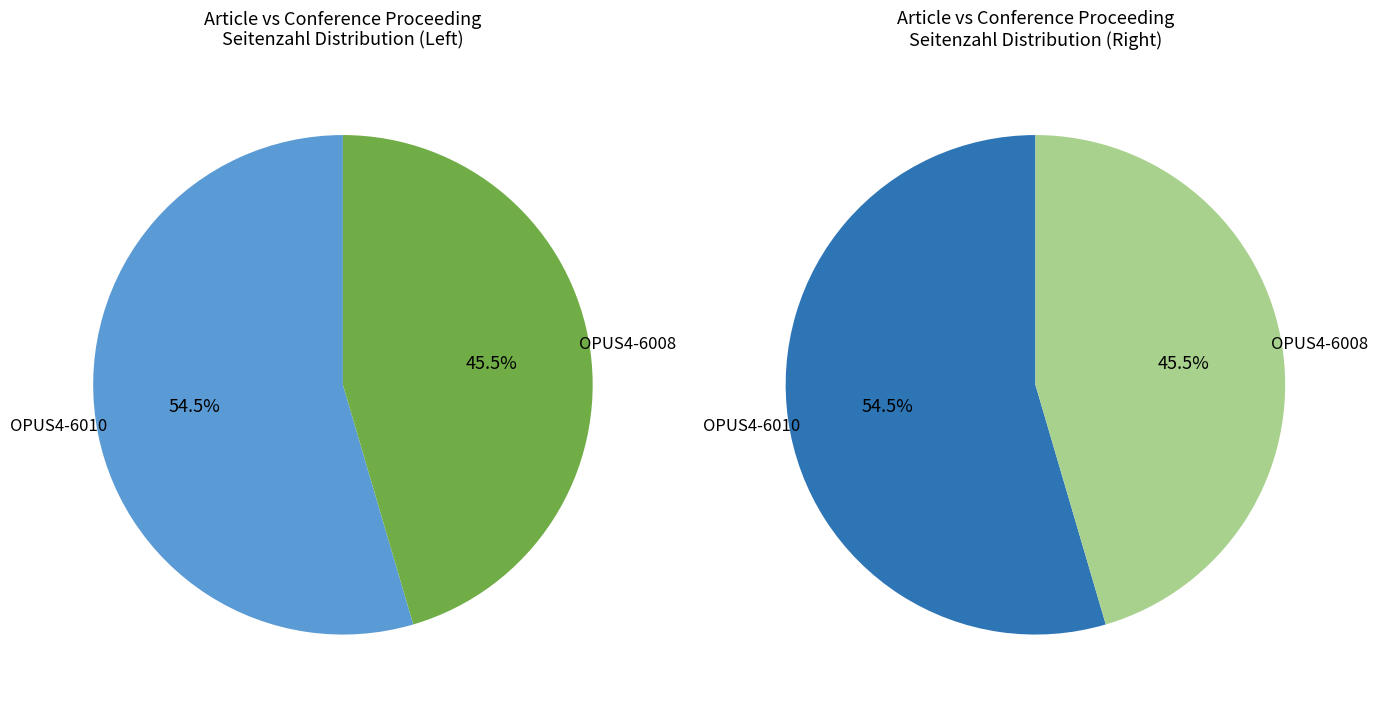

Does OPUS4-6010 account for over 50% of the chart?

Yes